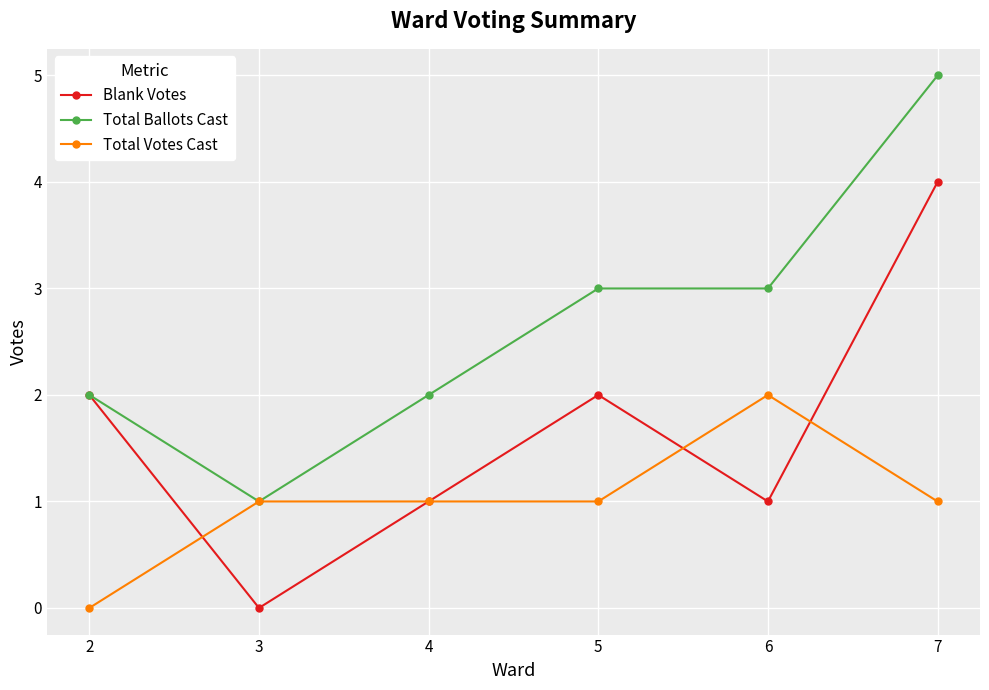

Rank the series by their average value, from lowest to highest.

Total Votes Cast, Blank Votes, Total Ballots Cast